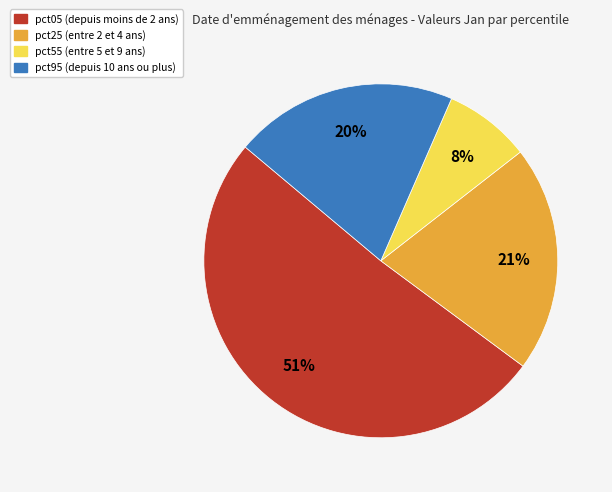

Combined, do pct05 (depuis moins de 2 ans) and pct95 (depuis 10 ans ou plus) account for over 50%?

Yes